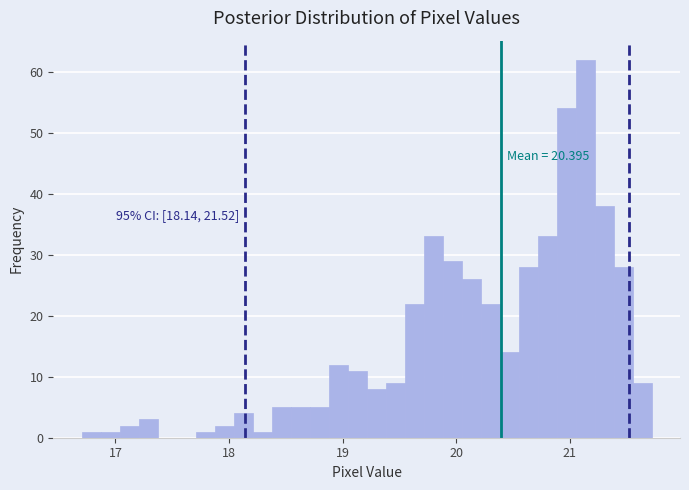

Around what value on the x-axis is the tallest bar? Give the approximate position of its centre, as read against the axis.

21.1